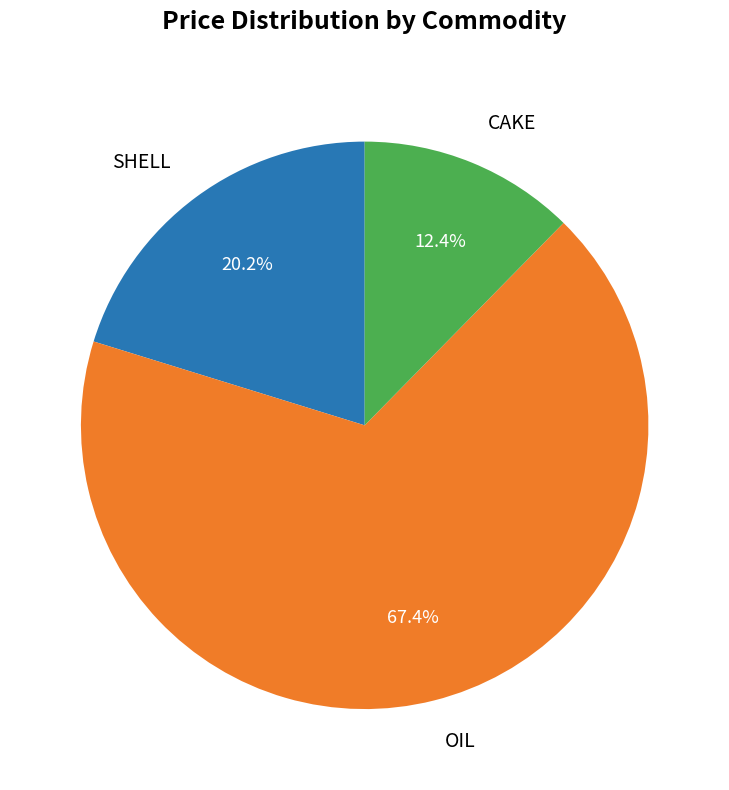

Is CAKE the majority of the pie?

No